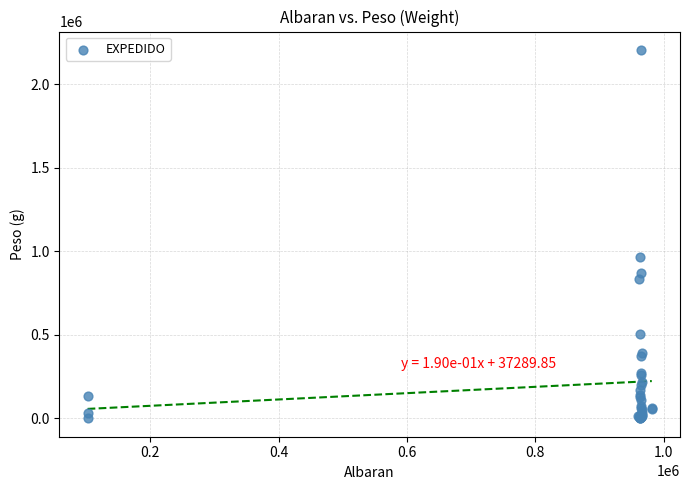

What Y value in the scatter plot is closest to 1103090?

967071